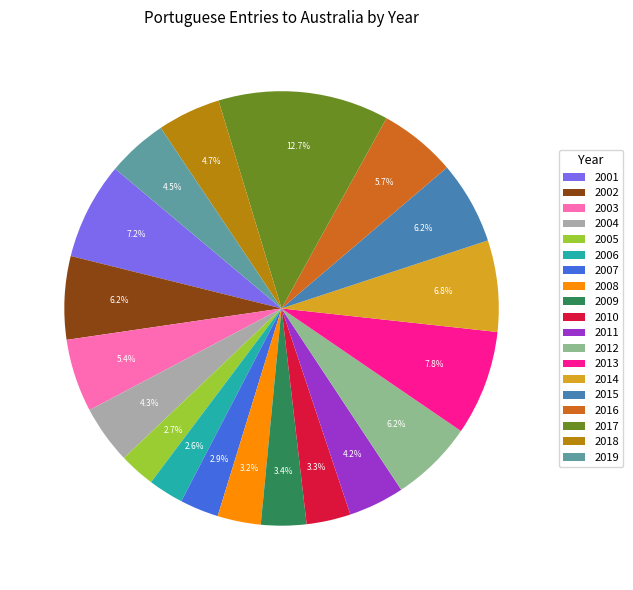

Does any single category account for the majority?

No